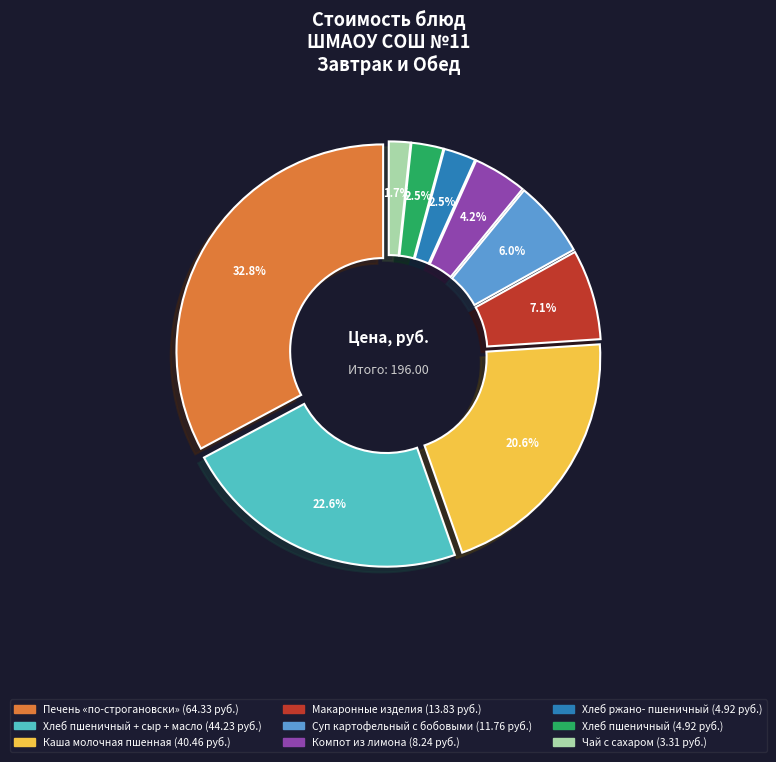

What is the change in value from Чай с сахаром to Хлеб пшеничный
+ сыр + масло?

+40.9